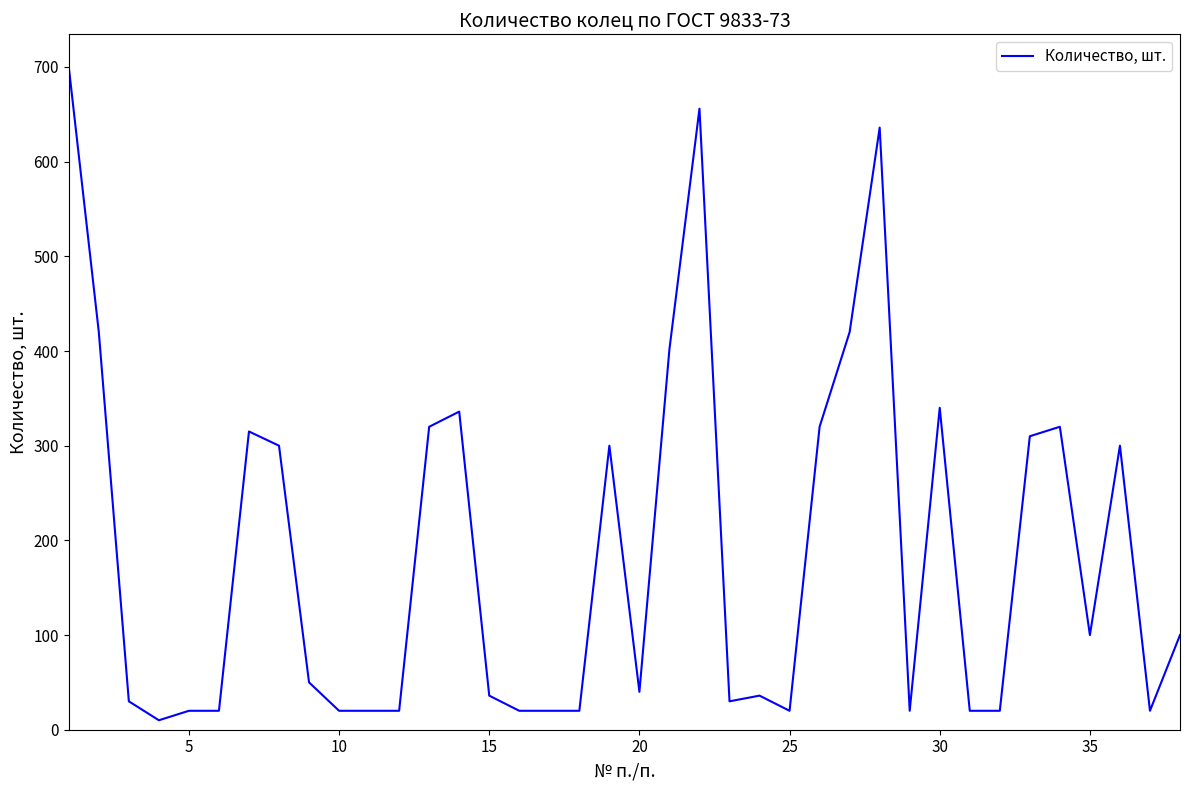

What is the difference between the maximum and minimum values?

690